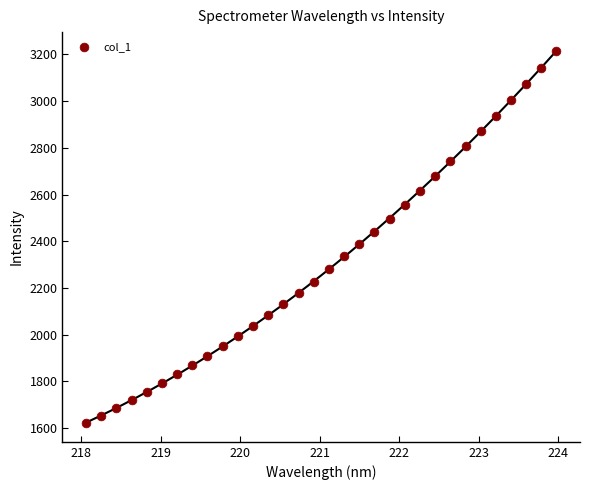

What is the range of X values (max minus min)?

5.9